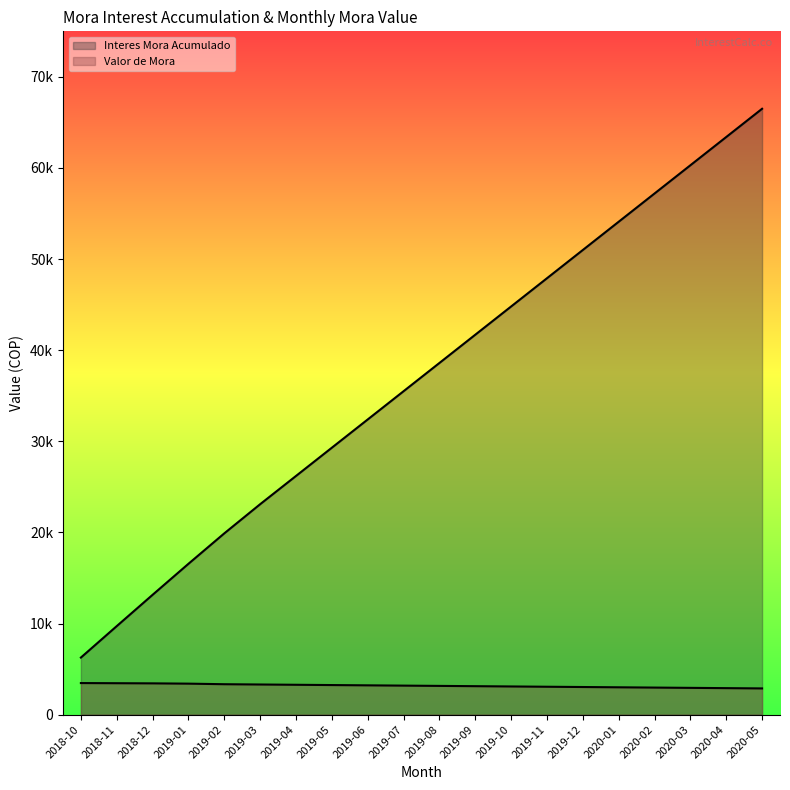

Reading right to left, list all the values displayed in this chart.

Interes Mora Acumulado: 2020-05=66500.0	2020-04=63400.0	2020-03=60300.0	2020-02=57200.0	2020-01=54100.0	2019-12=51000.0	2019-11=47900.0	2019-10=44800.0	2019-09=41700.0	2019-08=38600.0	2019-07=35500.0	2019-06=32400.0	2019-05=29300.0	2019-04=26200.0	2019-03=23100.0	2019-02=19900.0	2019-01=16558.8	2018-12=13155.0	2018-11=9719.2	2018-10=6267.5
Valor de Mora: 2020-05=2880.0	2020-04=2910.8	2020-03=2941.5	2020-02=2972.2	2020-01=3003.0	2019-12=3033.8	2019-11=3064.5	2019-10=3095.2	2019-09=3126.0	2019-08=3156.8	2019-07=3187.5	2019-06=3218.2	2019-05=3249.0	2019-04=3279.8	2019-03=3310.5	2019-02=3341.2	2019-01=3403.8	2018-12=3435.8	2018-11=3451.7	2018-10=3467.7